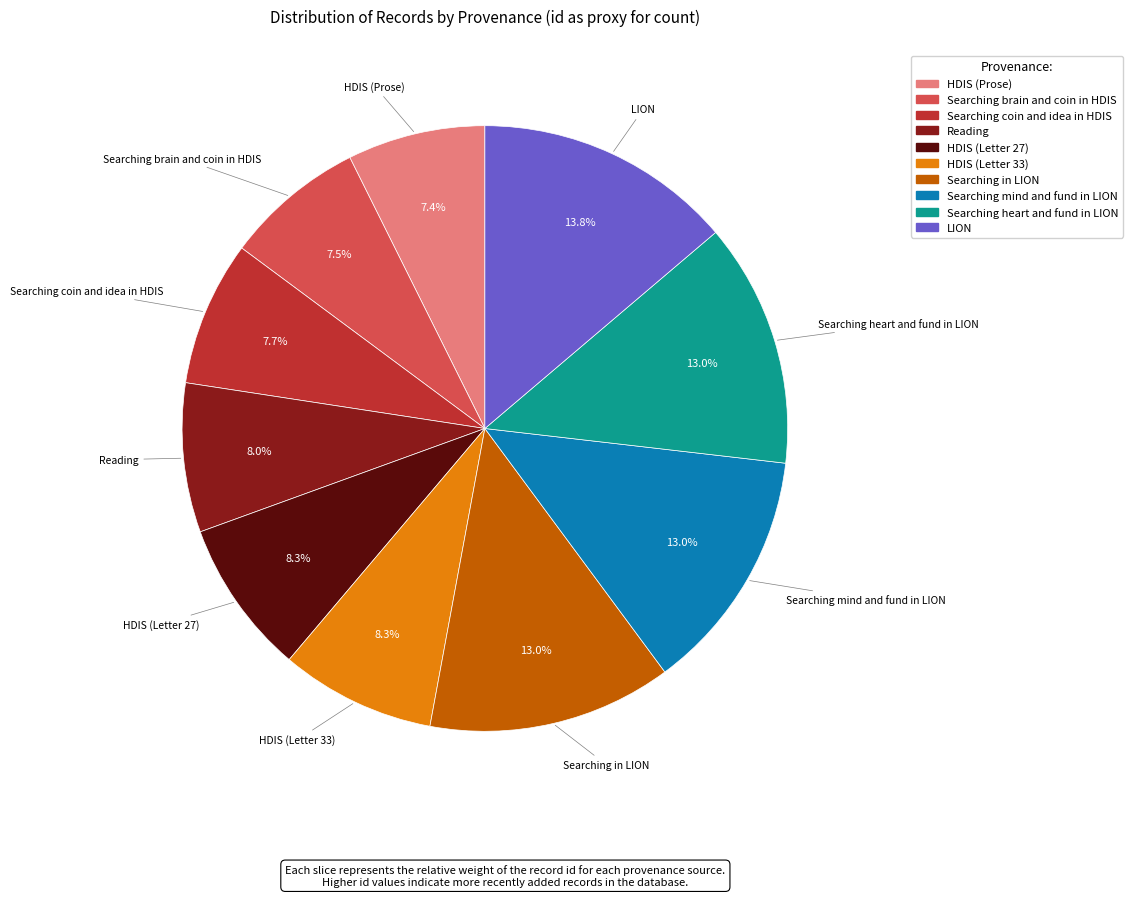

What is the largest slice in the pie chart?

LION